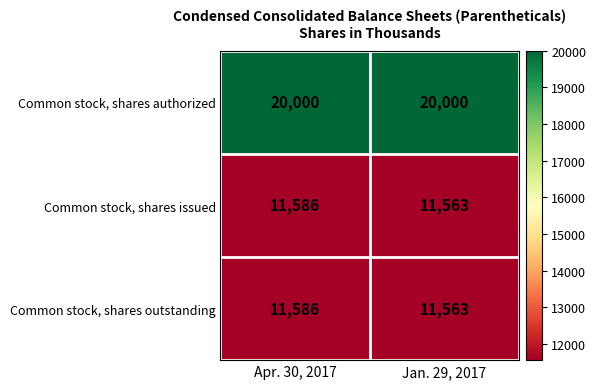

At how many categories does at least one series exceed 12783?

2